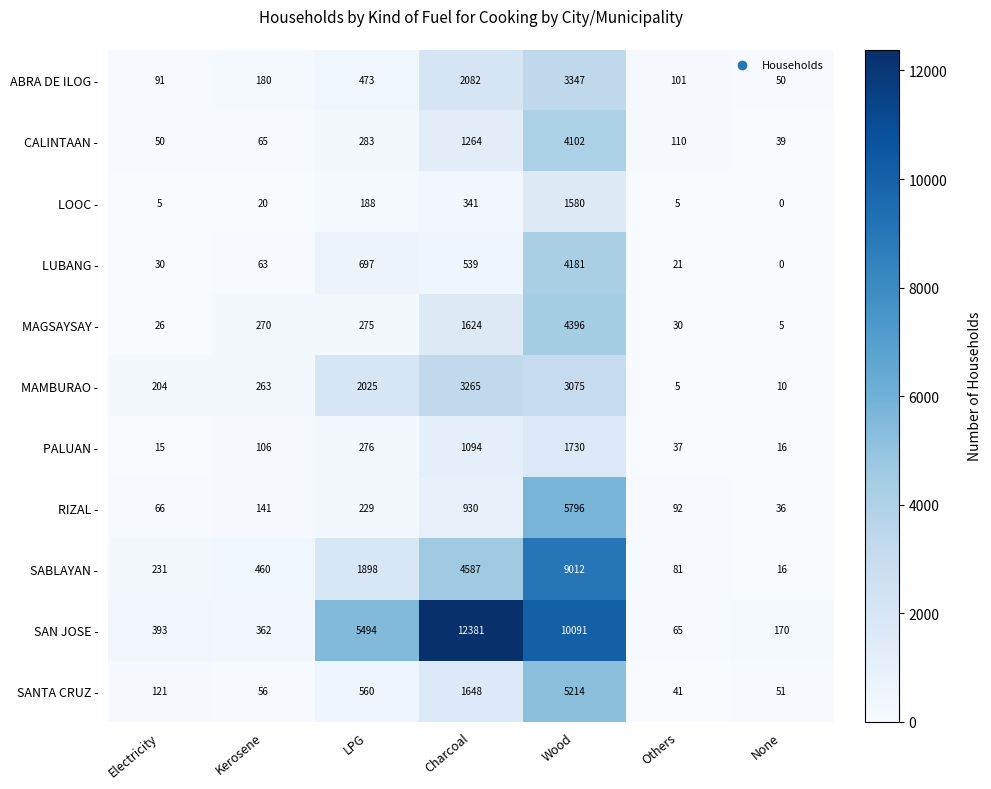

What value does the RIZAL - series have at LPG?

229